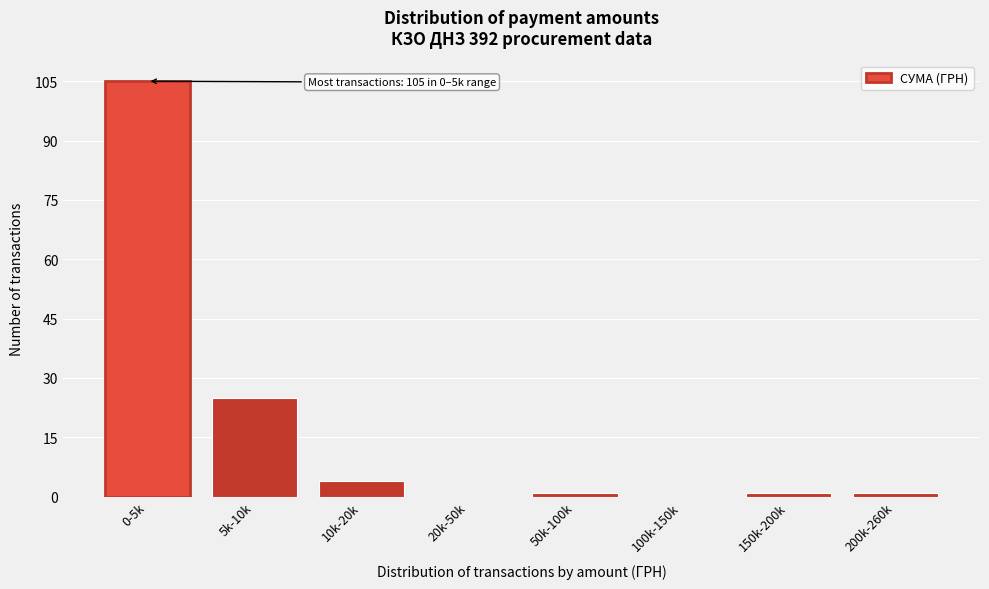

Reading left to right, list all the values displayed in this chart.

0-5k=105	5k-10k=25	10k-20k=4	20k-50k=0	50k-100k=1	100k-150k=0	150k-200k=1	200k-260k=1